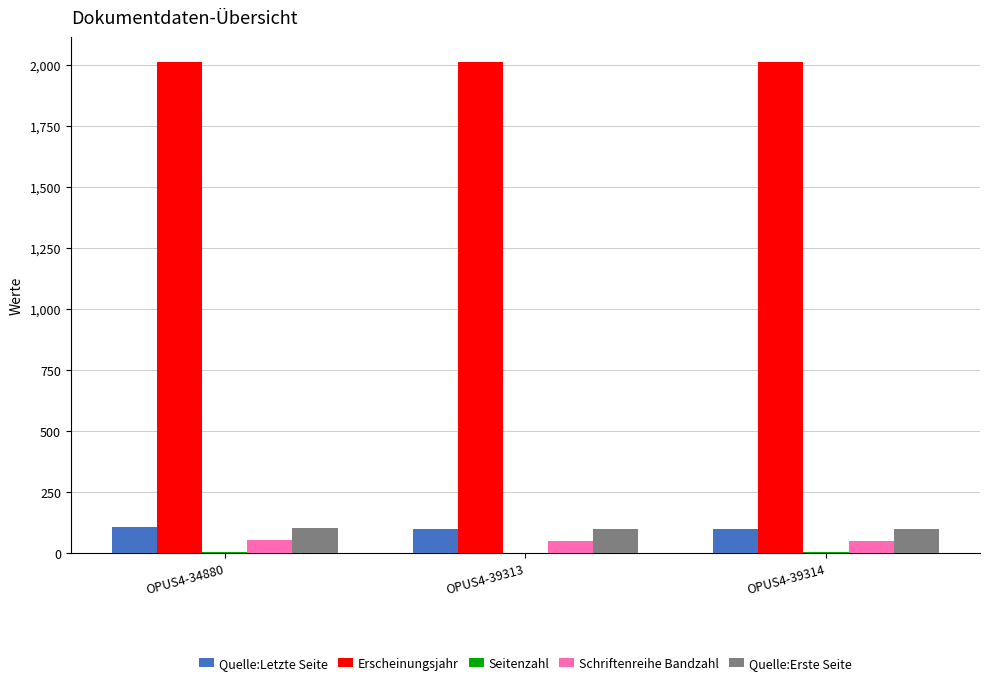

Does the chart contain stacked bars?

No